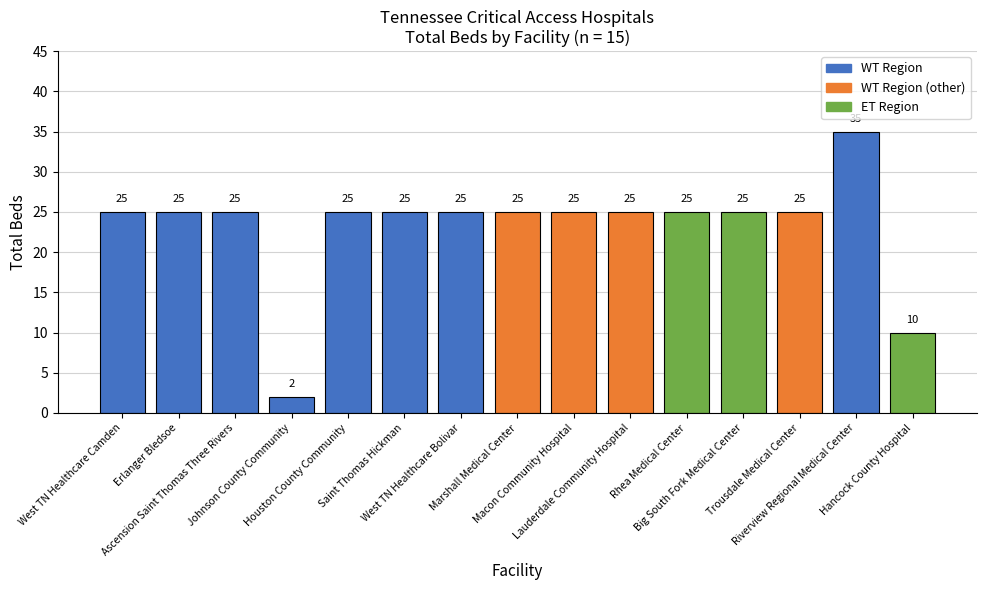

Reading left to right, what are all the values shown in this chart?

West TN Healthcare Camden=25	Erlanger Bledsoe=25	Ascension Saint Thomas Three Rivers=25	Johnson County Community=2	Houston County Community=25	Saint Thomas Hickman=25	West TN Healthcare Bolivar=25	Marshall Medical Center=25	Macon Community Hospital=25	Lauderdale Community Hospital=25	Rhea Medical Center=25	Big South Fork Medical Center=25	Trousdale Medical Center=25	Riverview Regional Medical Center=35	Hancock County Hospital=10